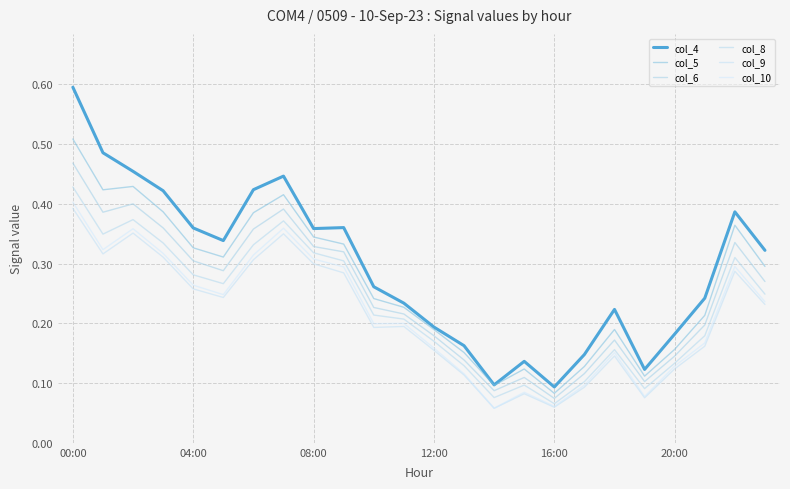

How many interior local peaks does the col_6 series have?

5